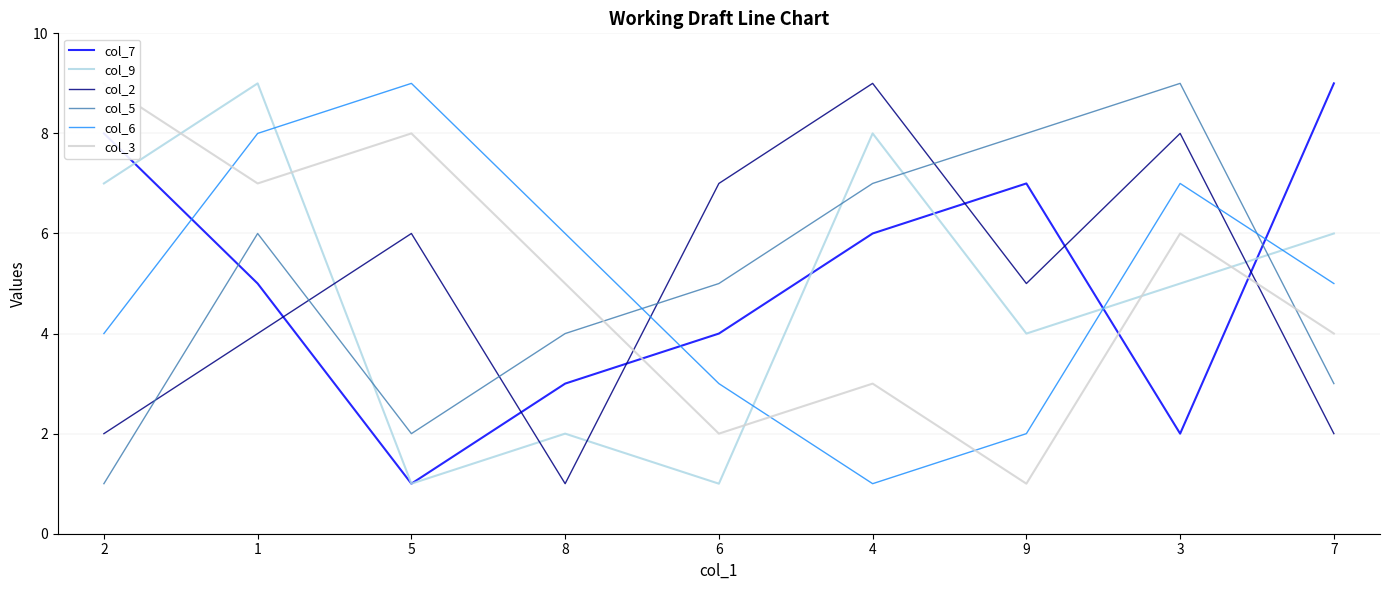

Where is the first local maximum for col_5?

1